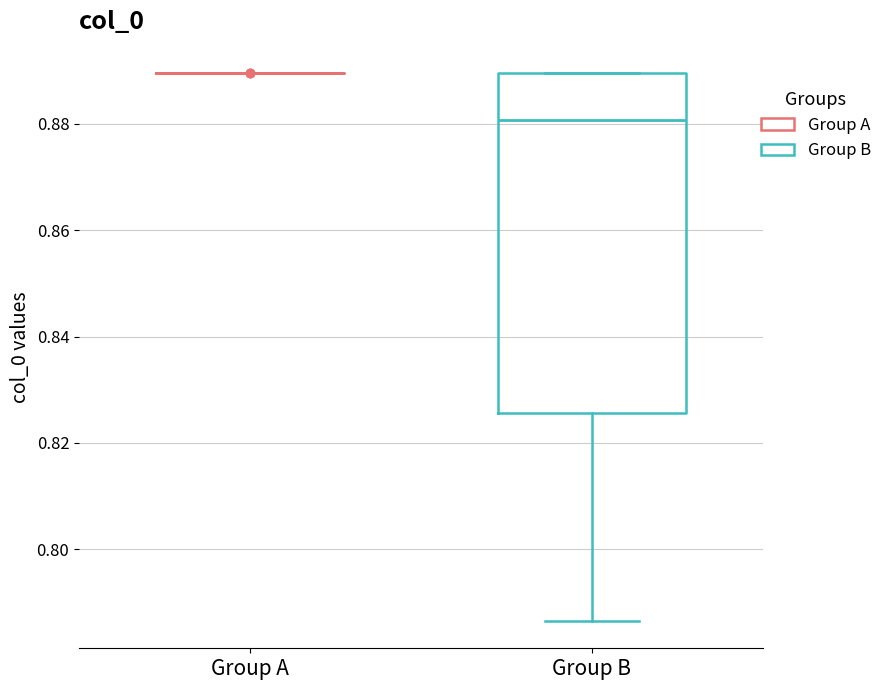

Comparing the boxes themselves (not the whiskers), which one is the tallest?

Group B